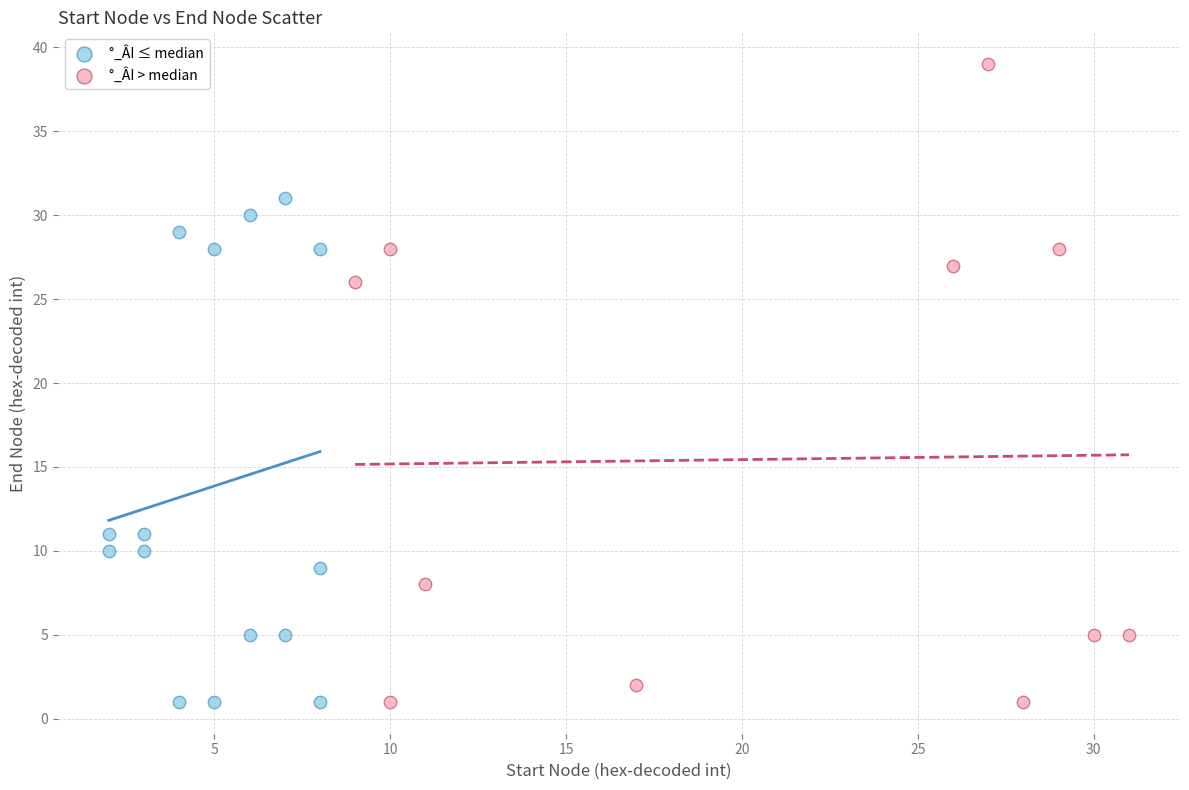

Which series reaches the maximum Y coordinate?

°_ÂI > median